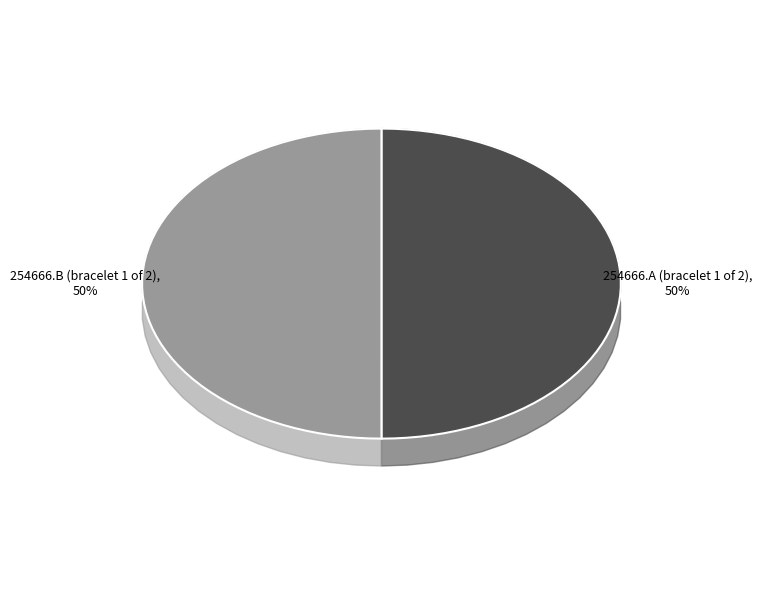

To the nearest percent, what percentage of the pie is 254666.A (bracelet 1 of 2)?

50%